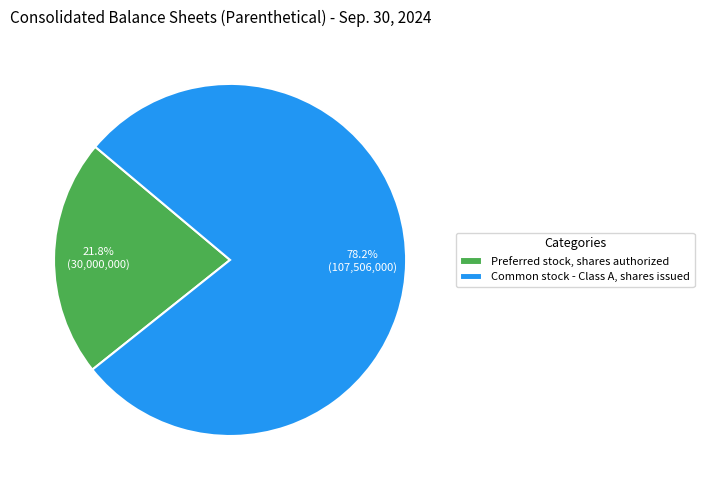

What is the largest slice in the pie chart?

Common stock - Class A, shares issued